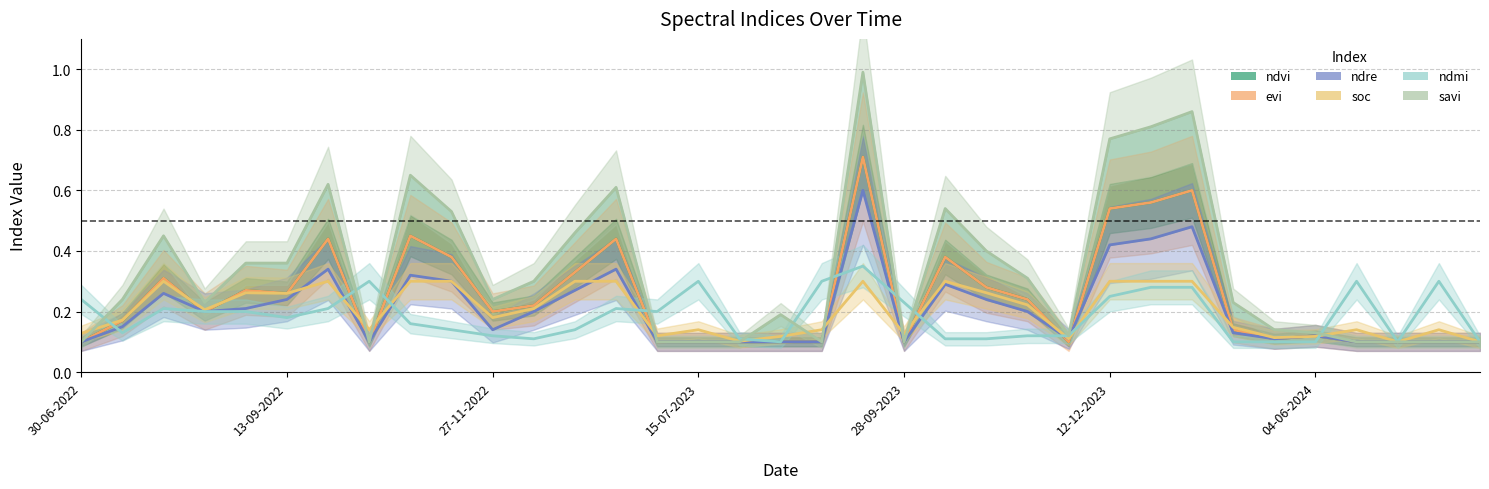

At which category is the sum across all series the highest?

19